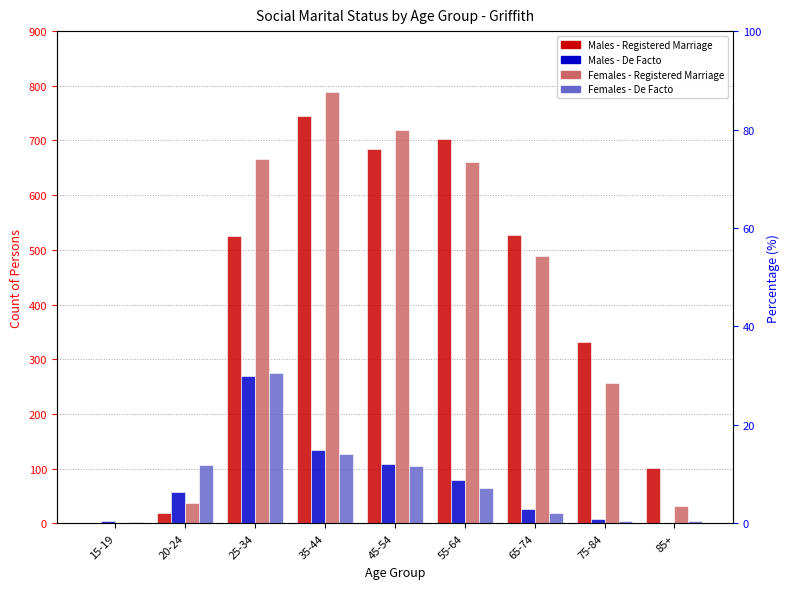

Reading left to right, transcribe all the data shown in this chart.

Males - Registered Marriage: 15-19=0	20-24=18	25-34=526	35-44=745	45-54=684	55-64=703	65-74=528	75-84=331	85+=101
Males - De Facto: 15-19=5	20-24=57	25-34=270	35-44=134	45-54=109	55-64=79	65-74=27	75-84=8	85+=0
Females - Registered Marriage: 15-19=0	20-24=37	25-34=666	35-44=789	45-54=720	55-64=661	65-74=488	75-84=256	85+=31
Females - De Facto: 15-19=3	20-24=106	25-34=275	35-44=127	45-54=105	55-64=65	65-74=18	75-84=4	85+=5